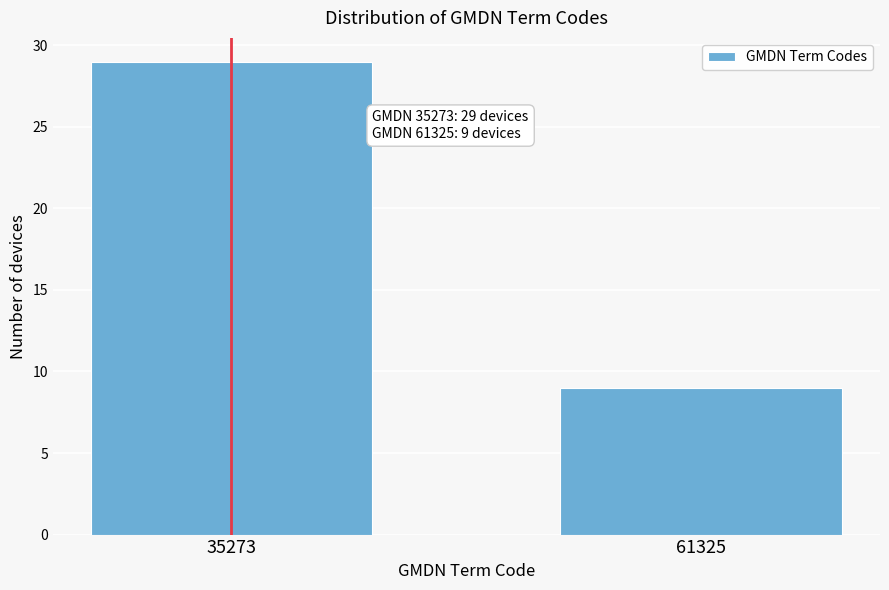

Reading right to left, extract all data points from this chart.

9	29